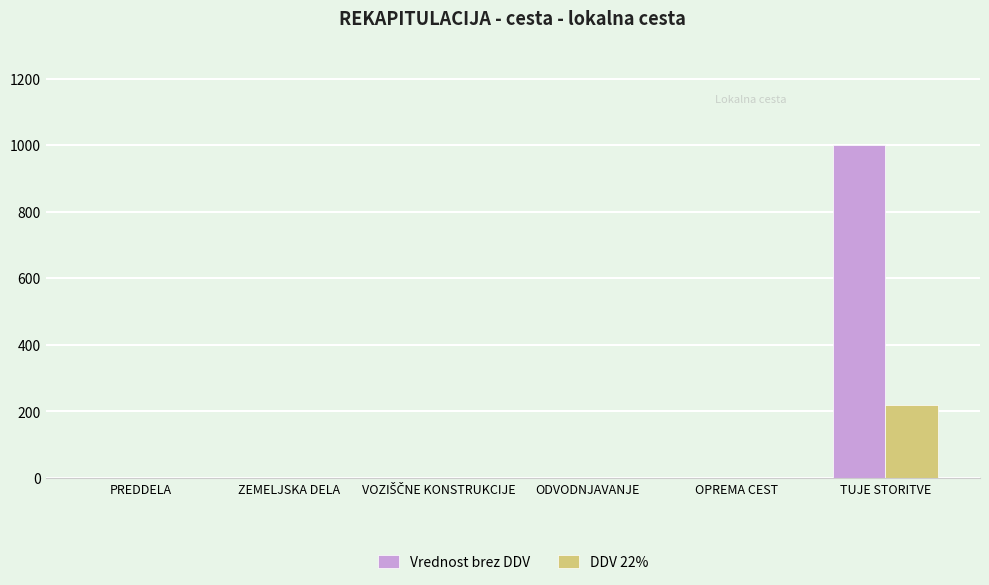

Which series has the widest spread of values?

Vrednost brez DDV